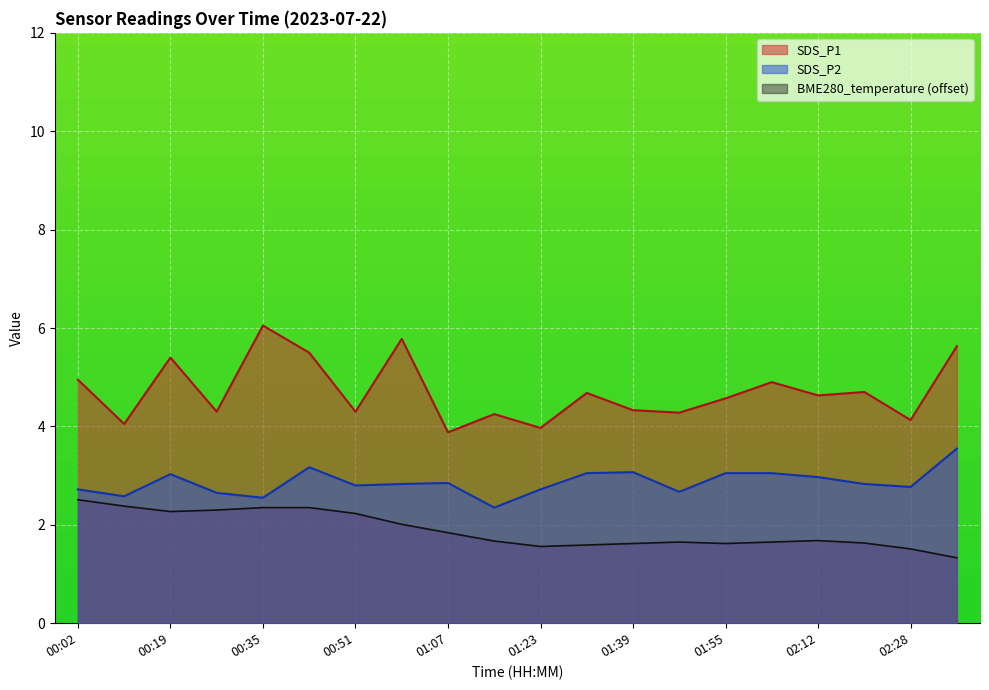

Reading left to right, extract all data points from this chart.

BME280_temperature: 2.5	2.4	2.3	2.3	2.4	2.4	2.2	2.0	1.8	1.7	1.6	1.6	1.6	1.7	1.6	1.7	1.7	1.6	1.5	1.3
SDS_P1: 5.0	4.0	5.4	4.3	6.0	5.5	4.3	5.8	3.9	4.2	4.0	4.7	4.3	4.3	4.6	4.9	4.6	4.7	4.1	5.6
SDS_P2: 2.7	2.6	3.0	2.6	2.5	3.2	2.8	2.8	2.9	2.4	2.7	3.0	3.1	2.7	3.0	3.0	3.0	2.8	2.8	3.5